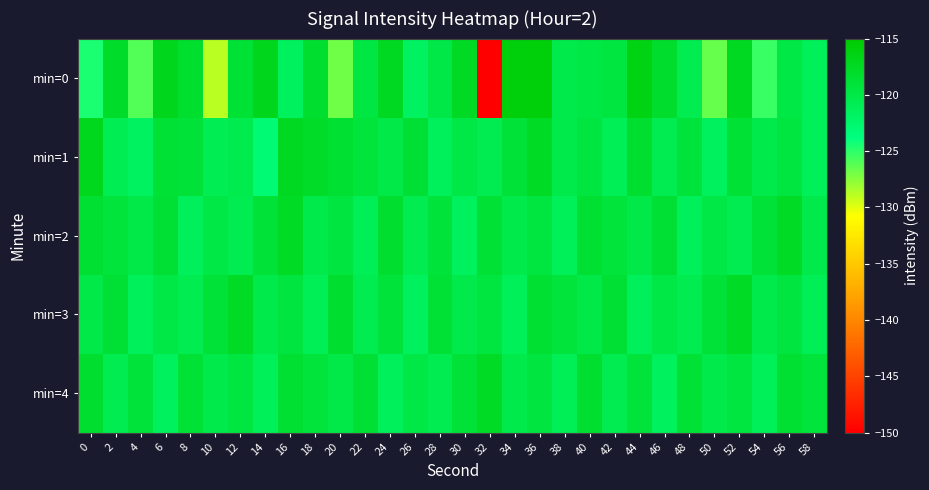

How many distinct data groups are displayed?

5